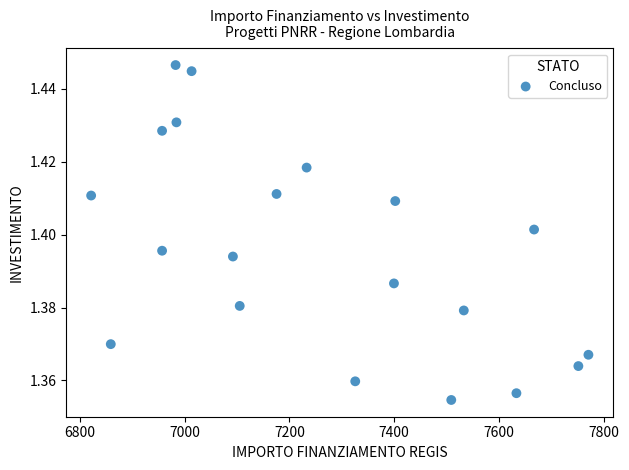

What is the range of X values (max minus min)?

949.3